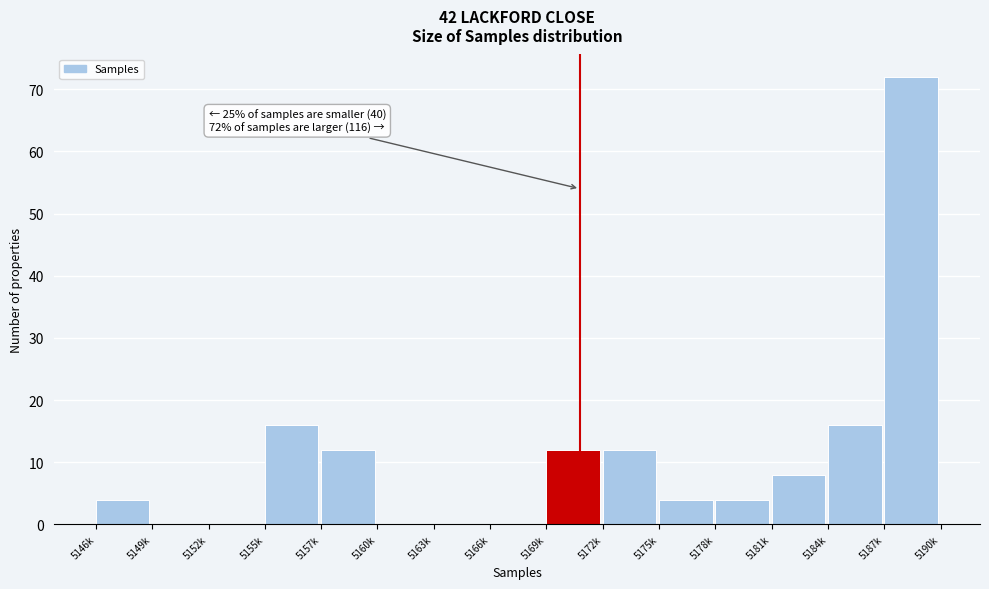

Reading left to right, transcribe all the data shown in this chart.

5146k=4	5149k=0	5152k=0	5155k=16	5157k=12	5160k=0	5163k=0	5166k=0	5169k=12	5172k=12	5175k=4	5178k=4	5181k=8	5184k=16	5187k=72